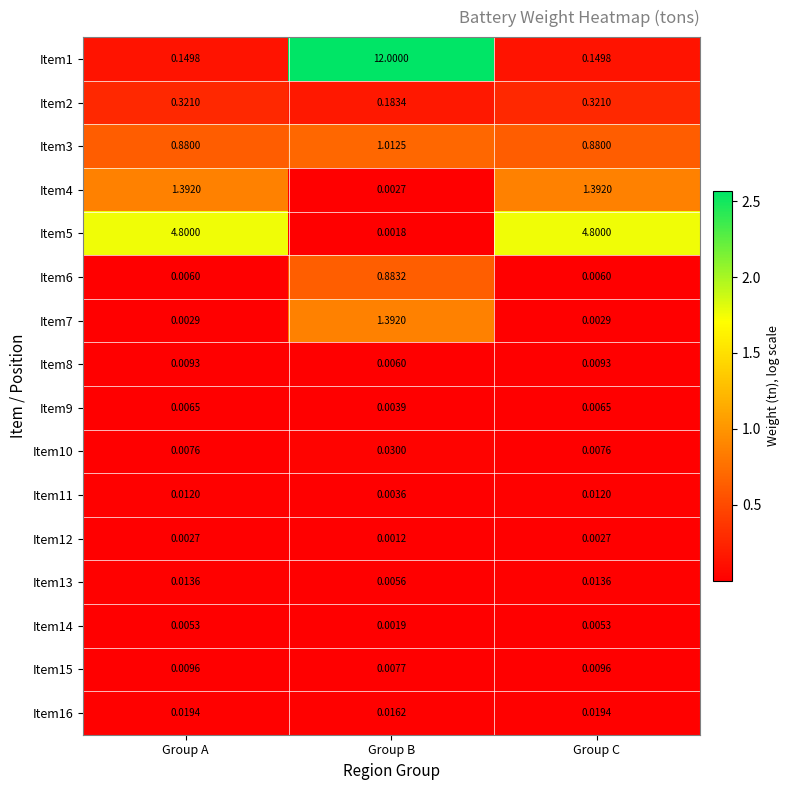

Is the value of Item10 at Group C greater than the value of Item7 at Group A?

Yes